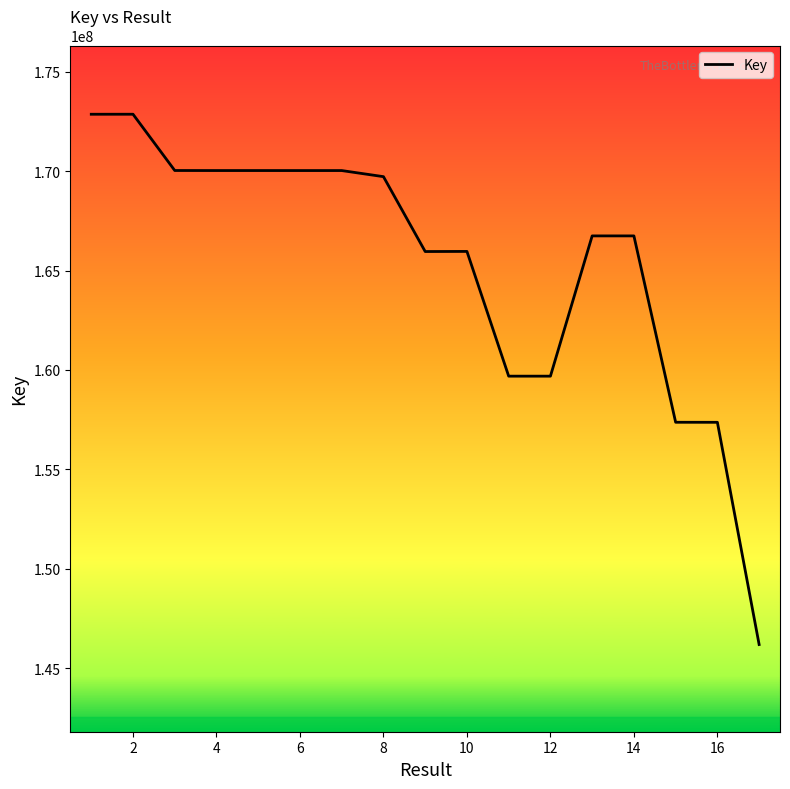

What is the smallest value displayed?

146189857